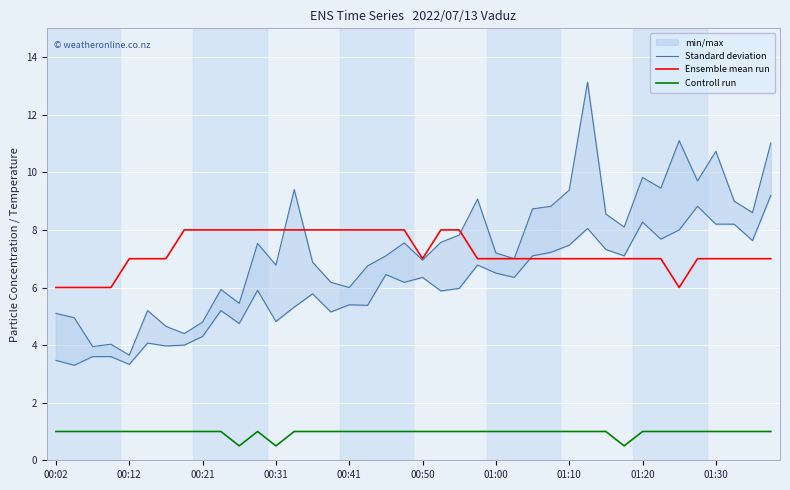

Where is the first local minimum for Controll run?

10